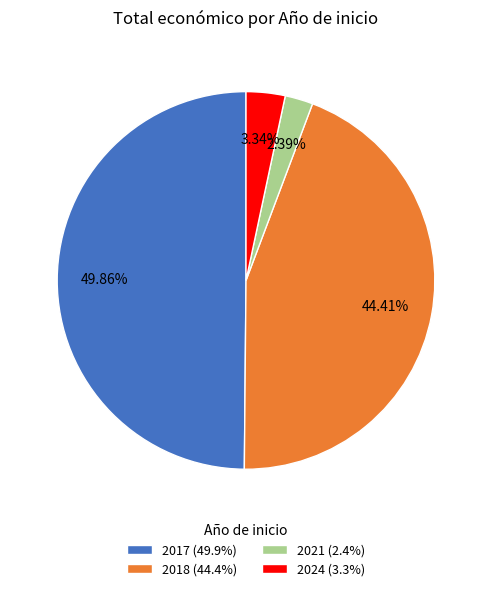

Do 2018 (44.4%) and 2021 (2.4%) together represent more than half of the pie?

No